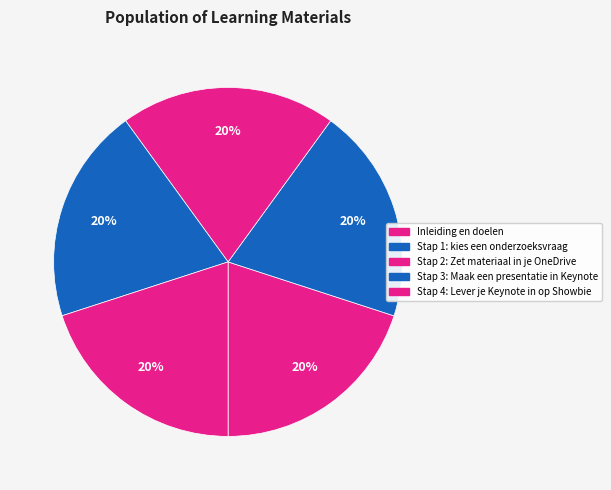

How many slices are in this pie chart?

5